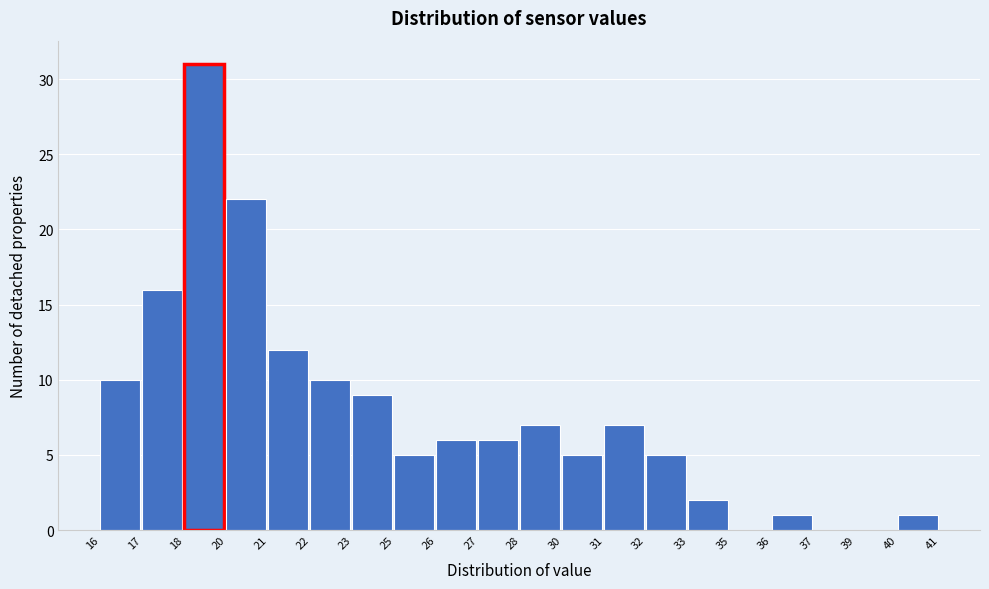

Reading right to left, extract all data points from this chart.

40=1	39=0	37=0	36=1	35=0	33=2	32=5	31=7	30=5	28=7	27=6	26=6	25=5	23=9	22=10	21=12	20=22	18=31	17=16	16=10